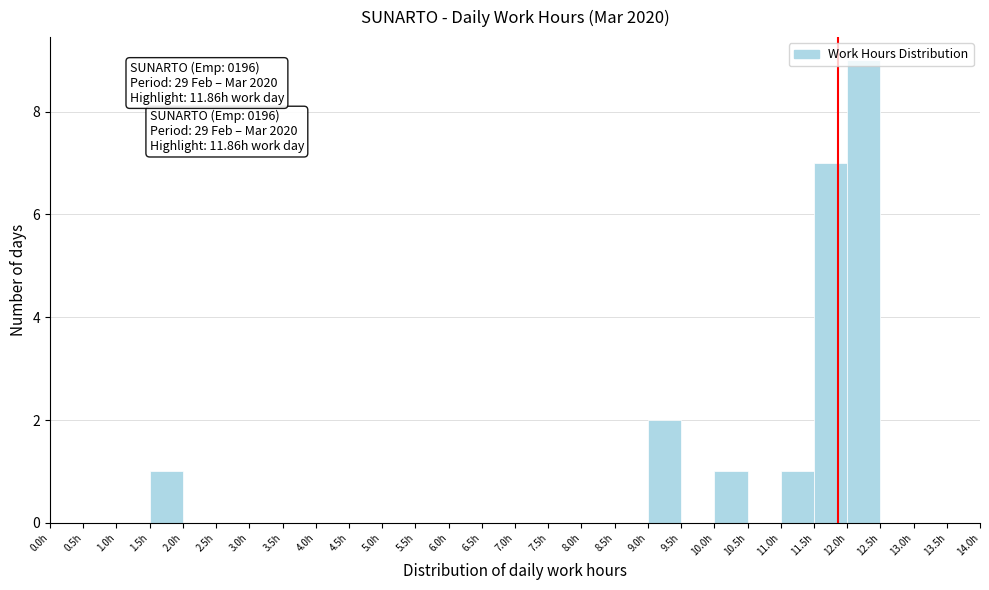

Over which range of the x-axis is the bar tallest?

12.0 to 12.5